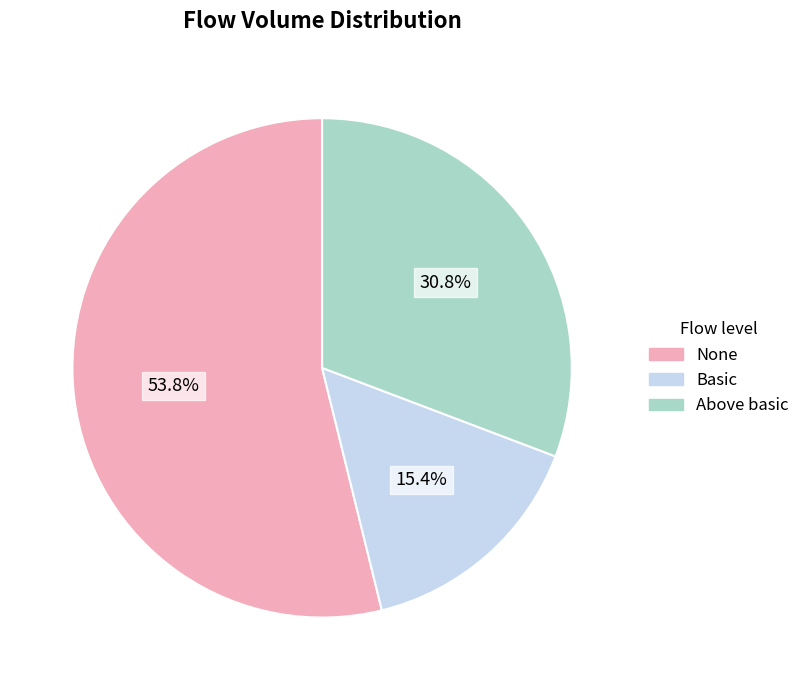

How many slices are in this pie chart?

3